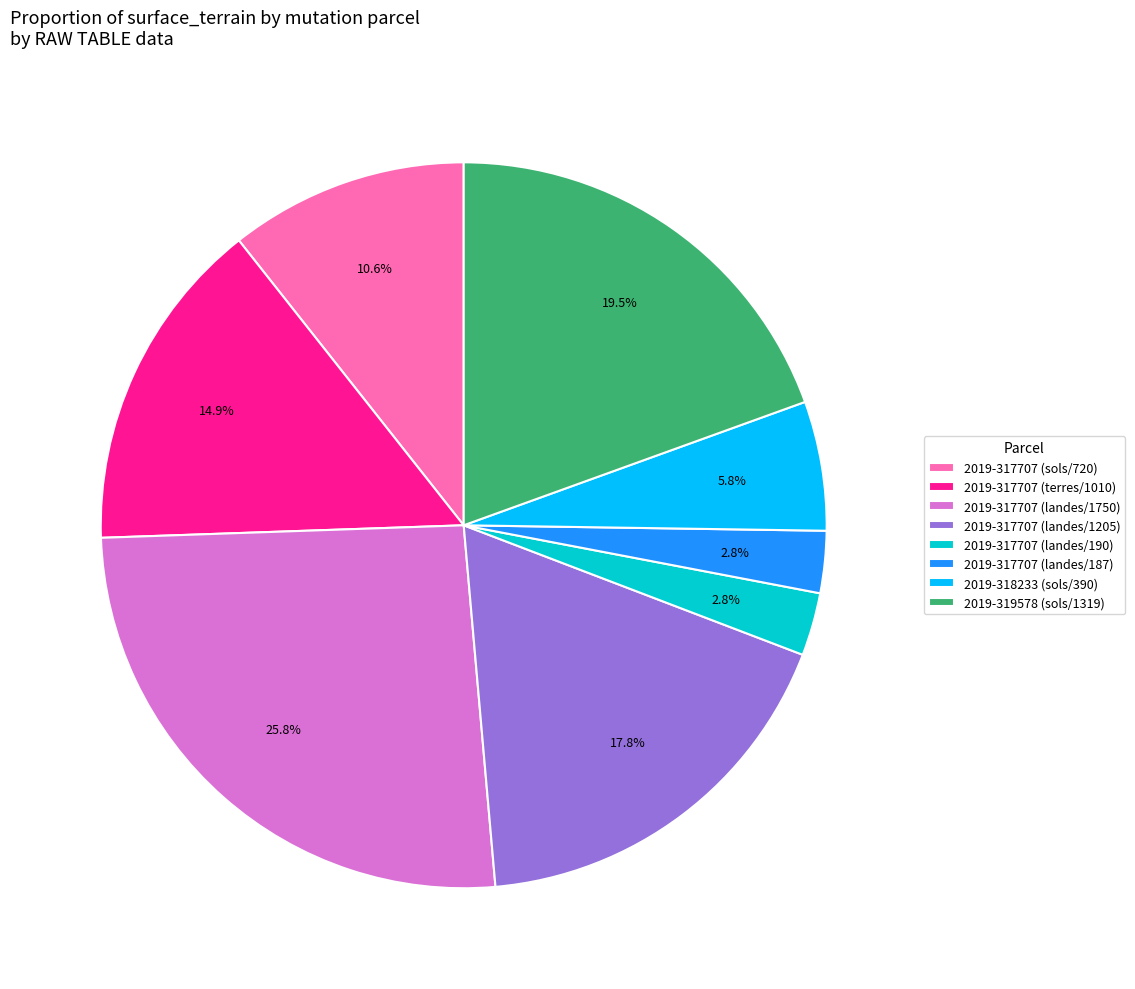

Which category has the biggest portion of the pie?

2019-317707 (landes/1750)